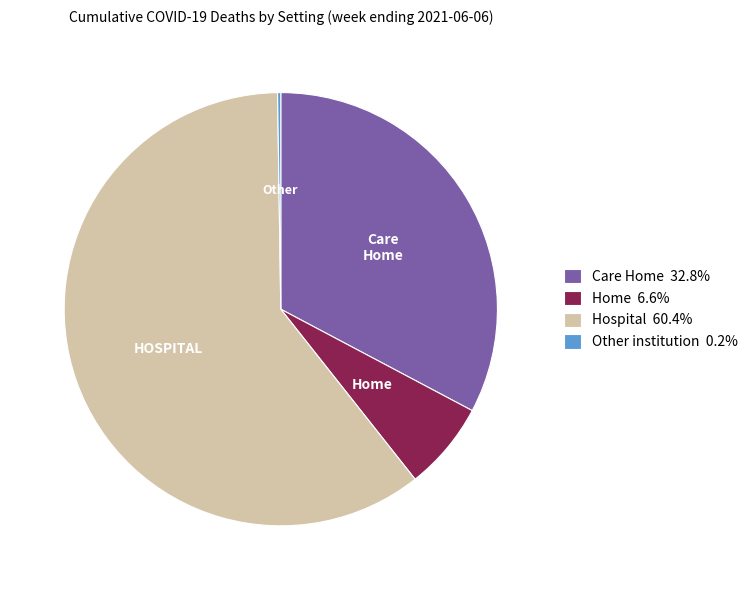

Does any single category account for the majority?

Yes